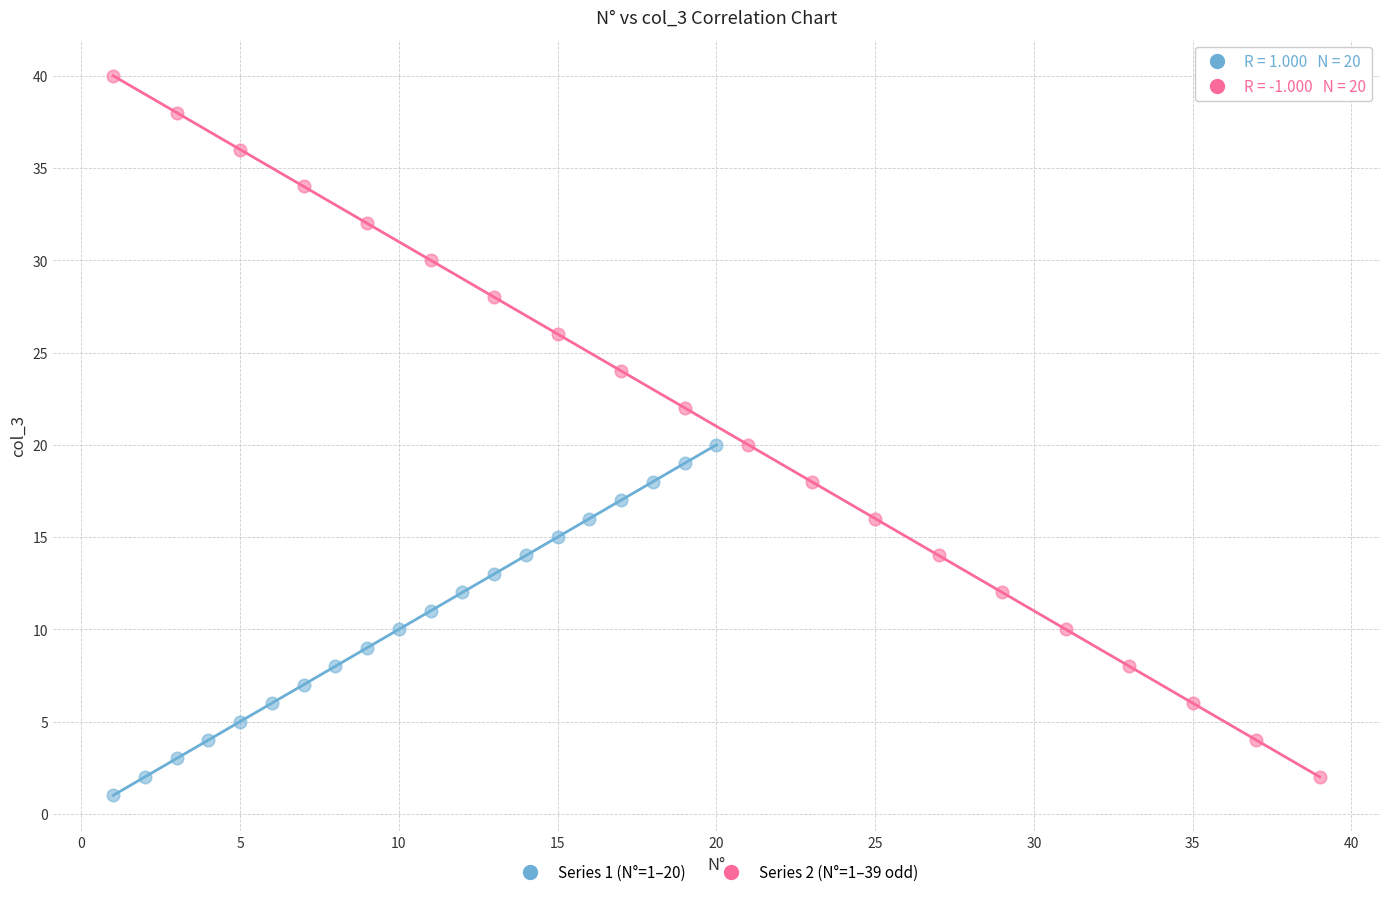

What are all the series names shown in the legend?

Series 1 (N°=1–20), Series 2 (N°=1–39 odd)